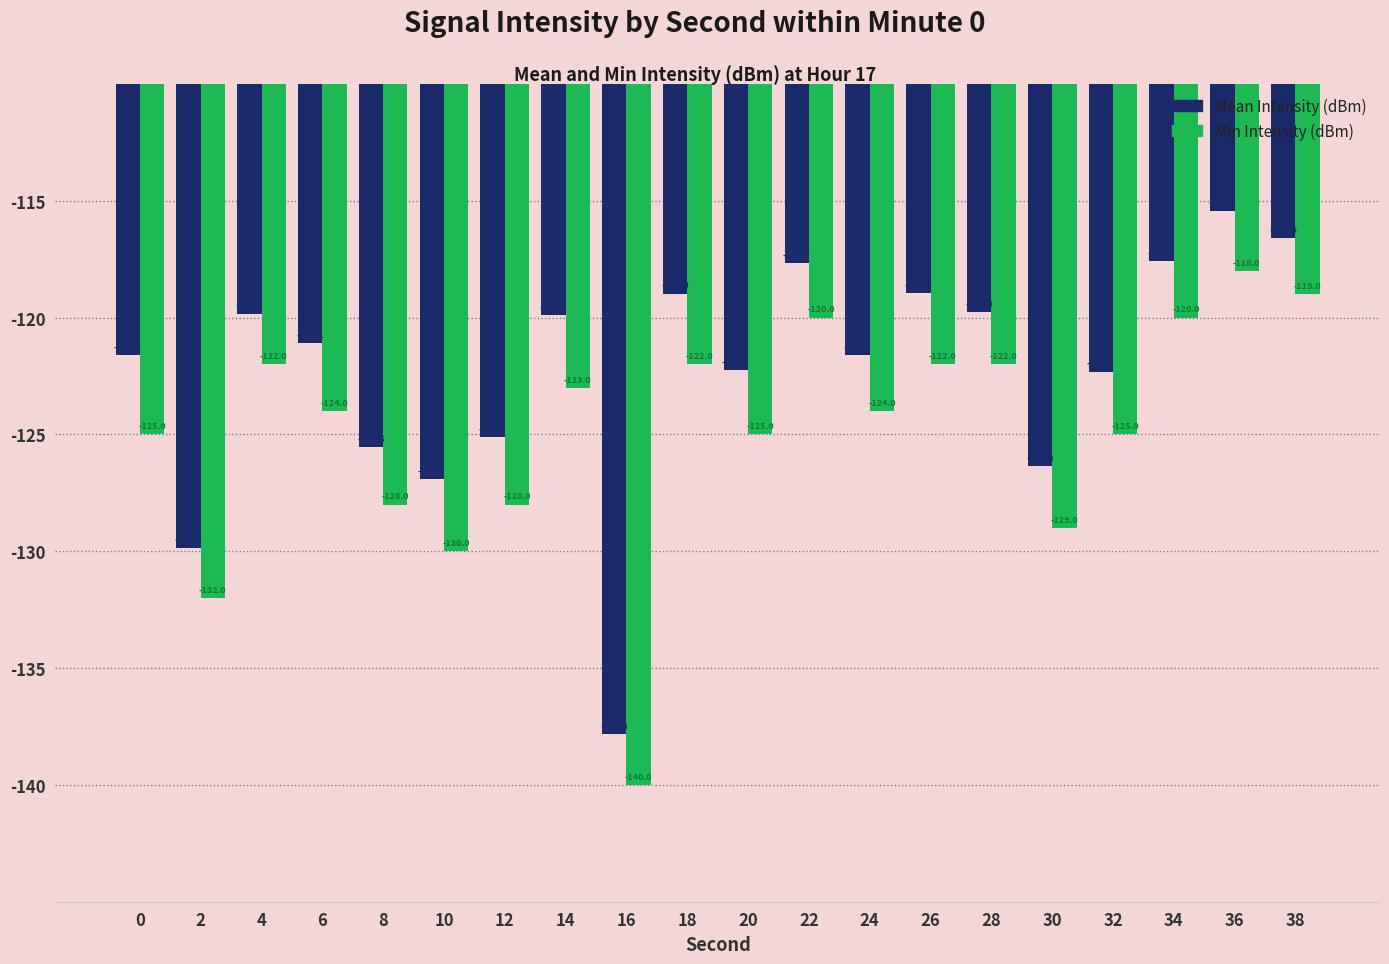

Is the value of Min Intensity (dBm) at 0 greater than the value of Mean Intensity (dBm) at 22?

No